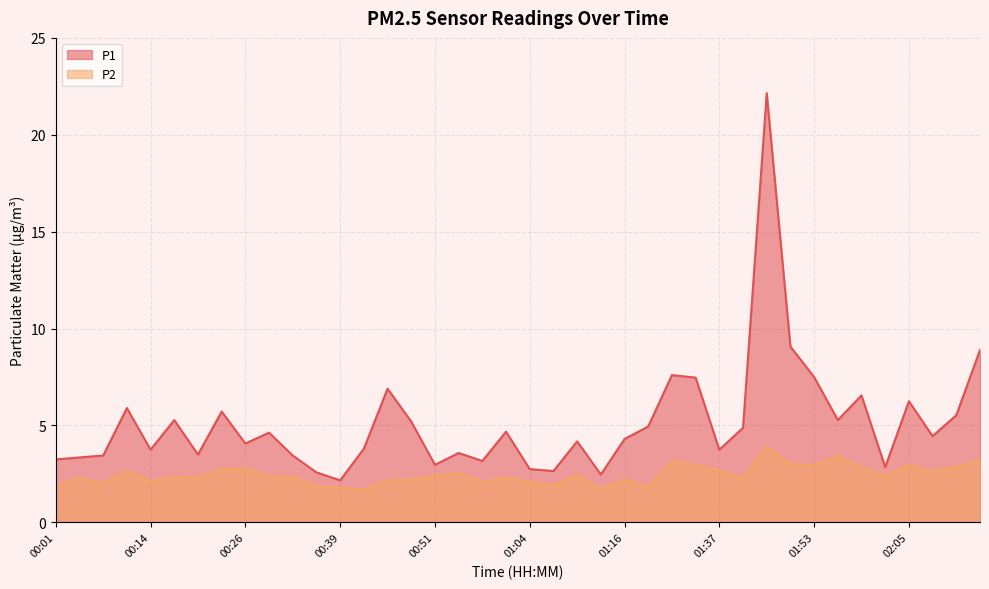

Where does the P1 series first go above 4?

00:11